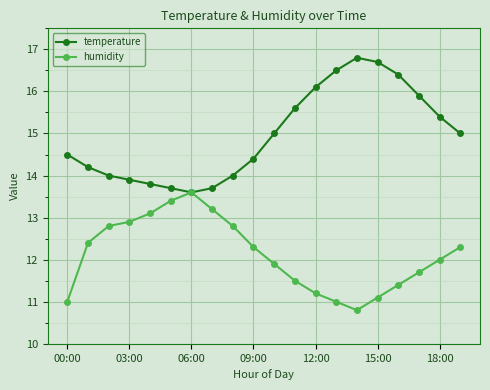

Reading right to left, transcribe all the data shown in this chart.

temperature: 15.0	15.4	15.9	16.4	16.7	16.8	16.5	16.1	15.6	15.0	14.4	14.0	13.7	13.6	13.7	13.8	13.9	14.0	14.2	14.5
humidity: 12.3	12.0	11.7	11.4	11.1	10.8	11.0	11.2	11.5	11.9	12.3	12.8	13.2	13.6	13.4	13.1	12.9	12.8	12.4	11.0